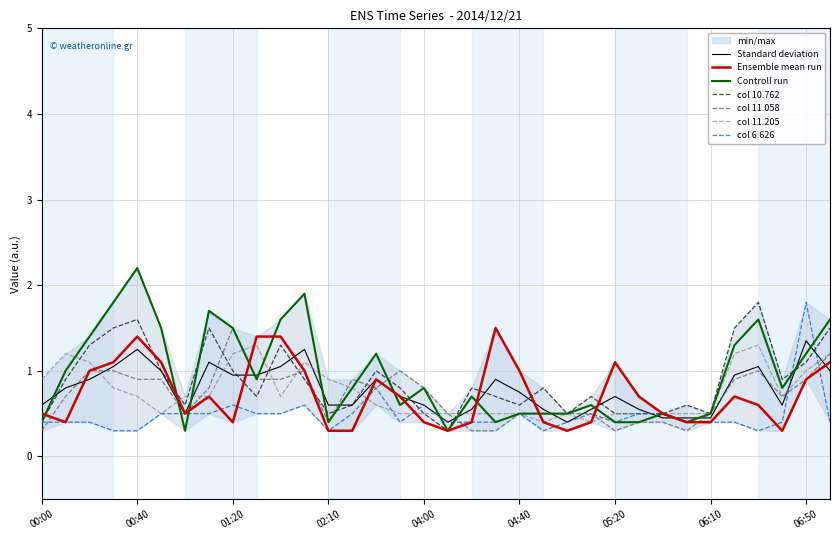

The col 6.626 series shows 0.4 at 00:00. True or false?

True